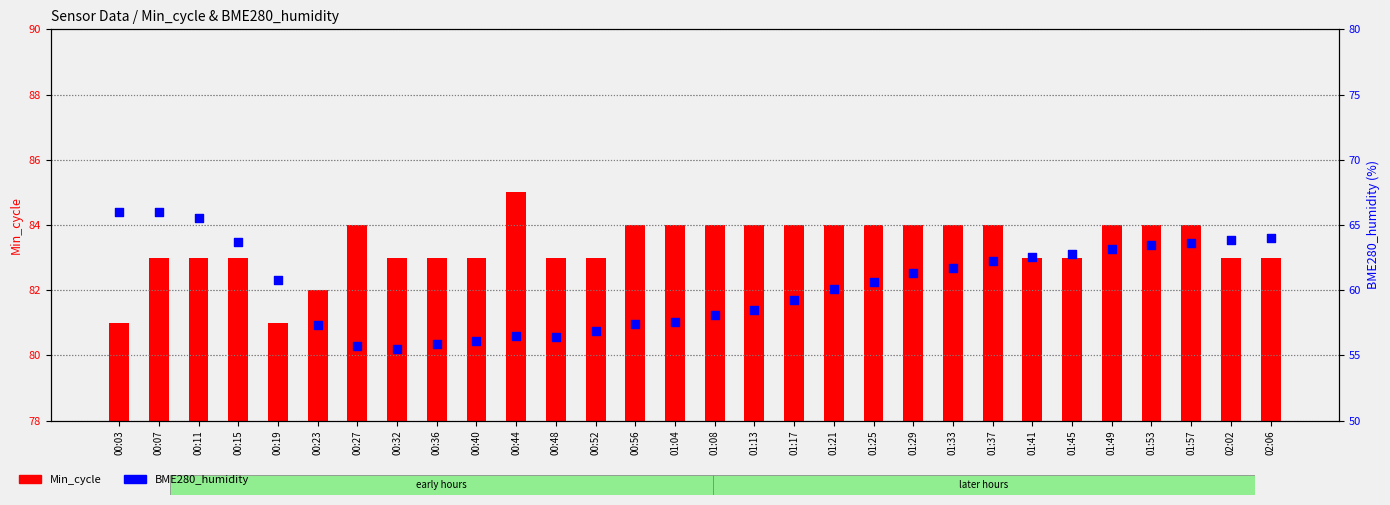

Which series reaches the maximum Y coordinate?

Min_cycle